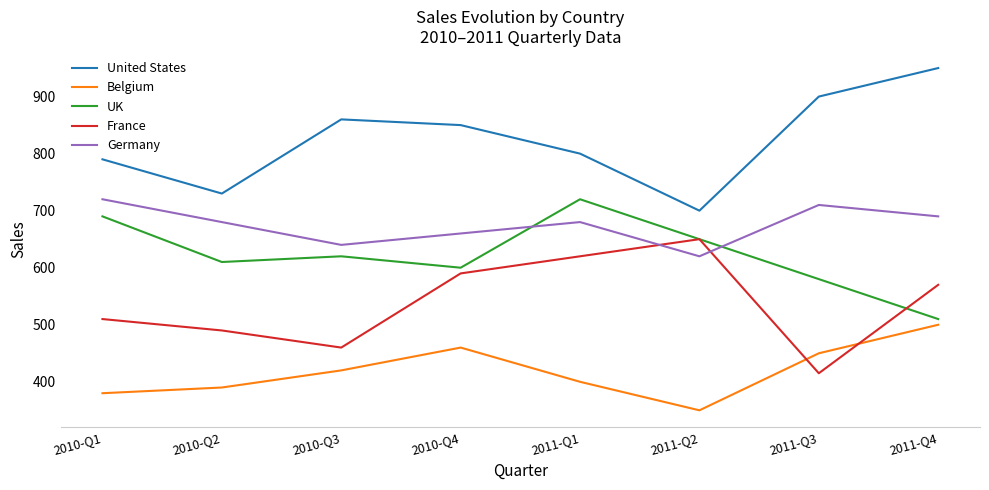

Which category has the highest value across all series?

2011-Q4